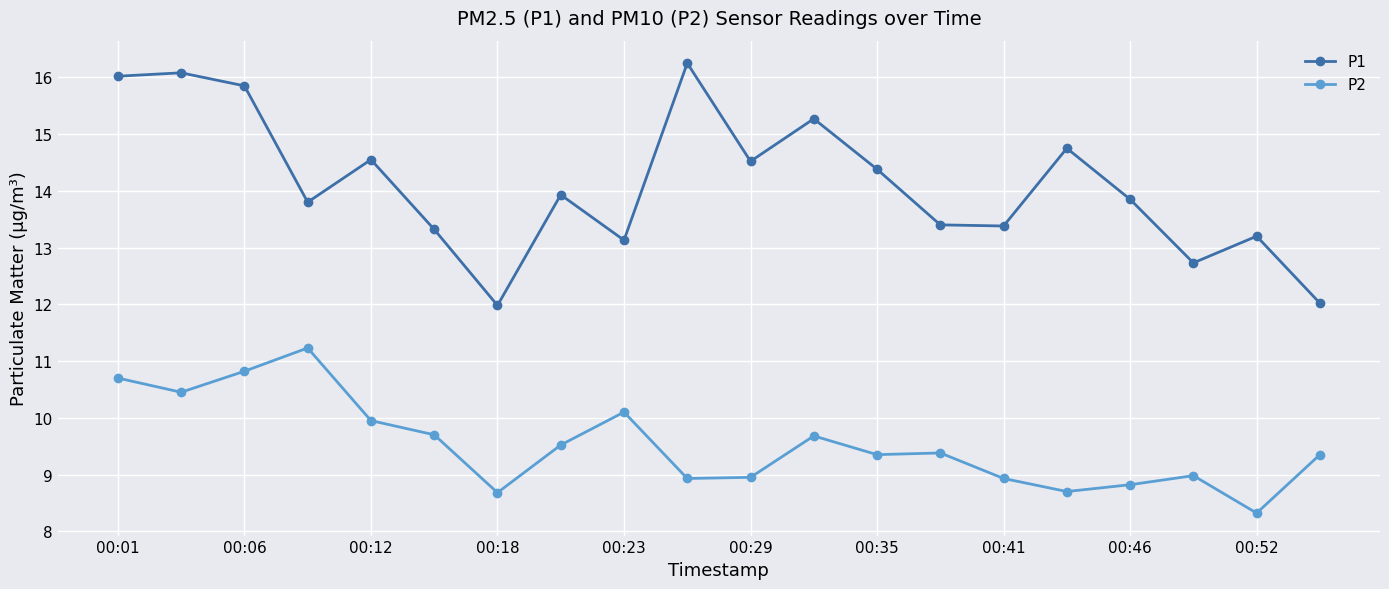

What is the sum of all P2 values?

190.5